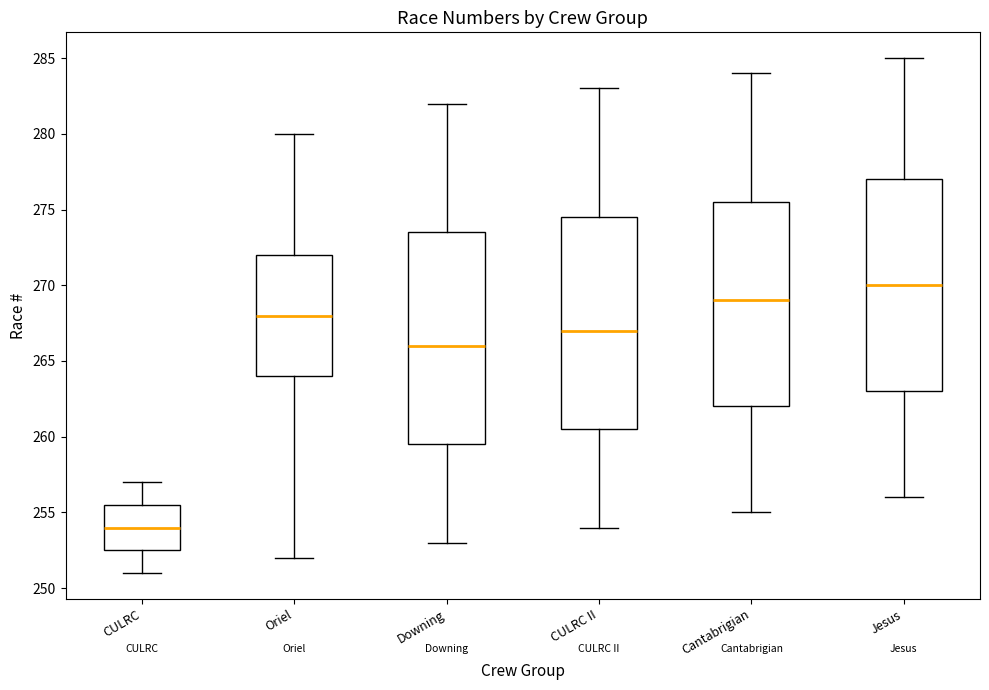

Reading left to right, read every box against the y-axis: the position of its median line, the range the box covers, and the ends of its whiskers. The values are not printed on the chart, so give them approximately, as read against the axis.

CULRC: median 254.0, box 252.5 to 255.5, whiskers 251.0 to 257.0
Oriel: median 268.0, box 264.0 to 272.0, whiskers 252.0 to 280.0
Downing: median 266.0, box 259.5 to 273.5, whiskers 253.0 to 282.0
CULRC II: median 267.0, box 260.5 to 274.5, whiskers 254.0 to 283.0
Cantabrigian: median 269.0, box 262.0 to 275.5, whiskers 255.0 to 284.0
Jesus: median 270.0, box 263.0 to 277.0, whiskers 256.0 to 285.0